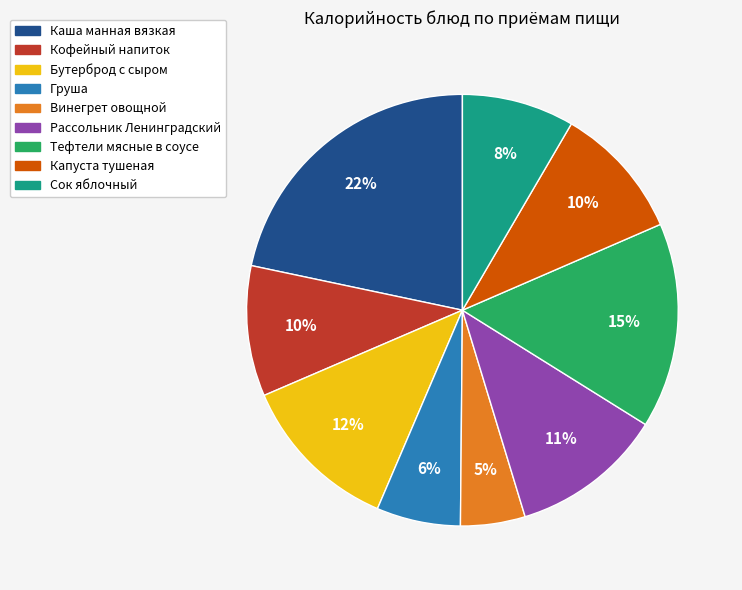

How many segments does this pie chart have?

9